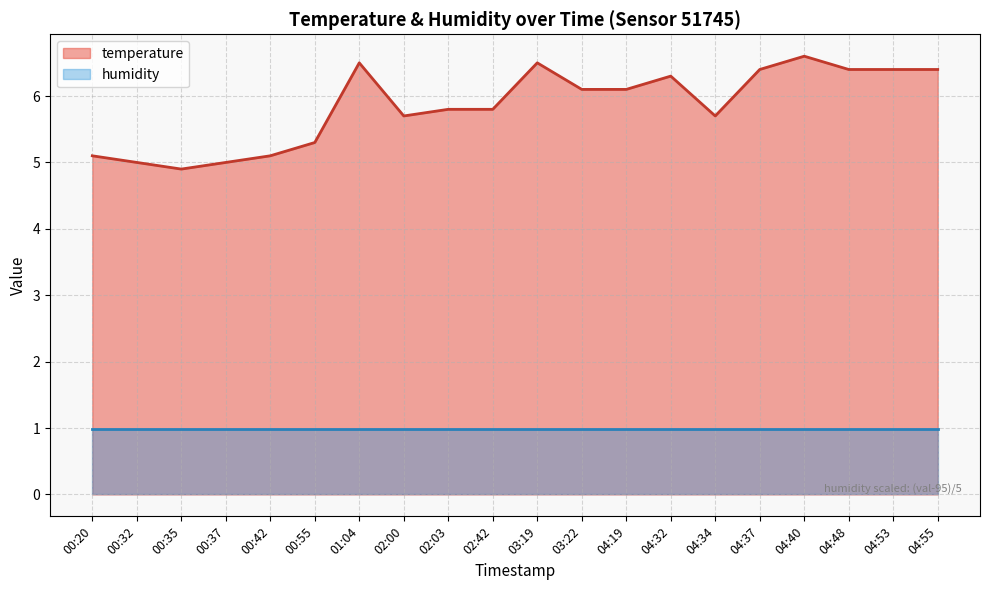

Reading left to right, list all the values displayed in this chart.

5.1	5.0	4.9	5.0	5.1	5.3	6.5	5.7	5.8	5.8	6.5	6.1	6.1	6.3	5.7	6.4	6.6	6.4	6.4	6.4